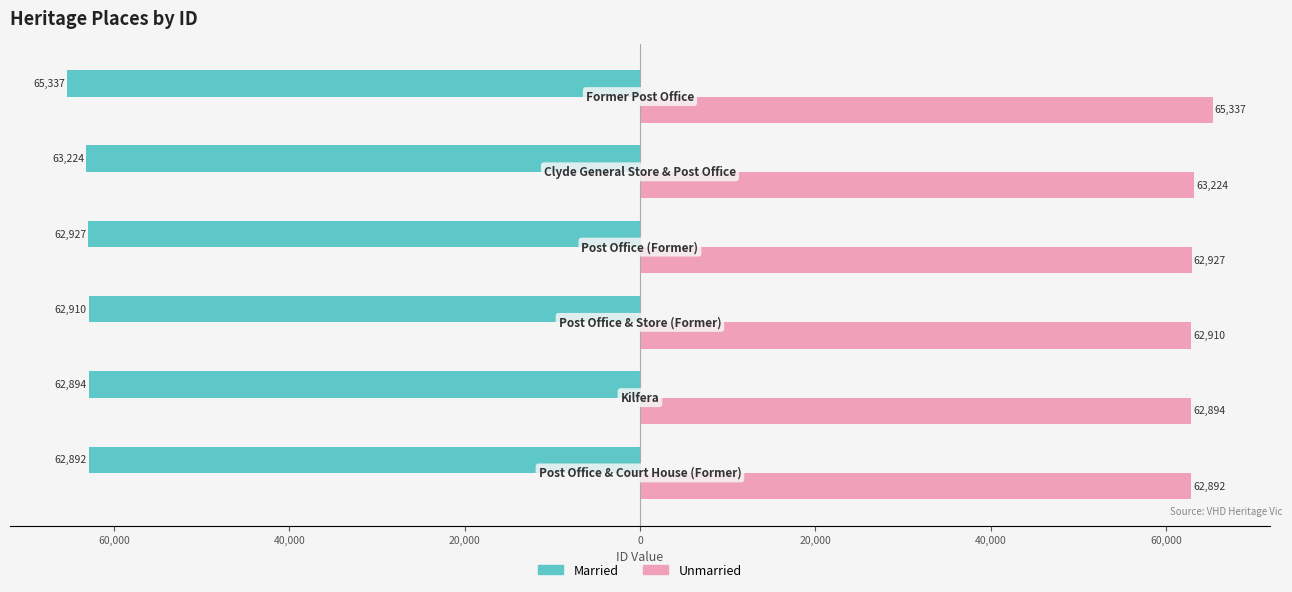

Rank the series by their average value, from lowest to highest.

Married, Unmarried